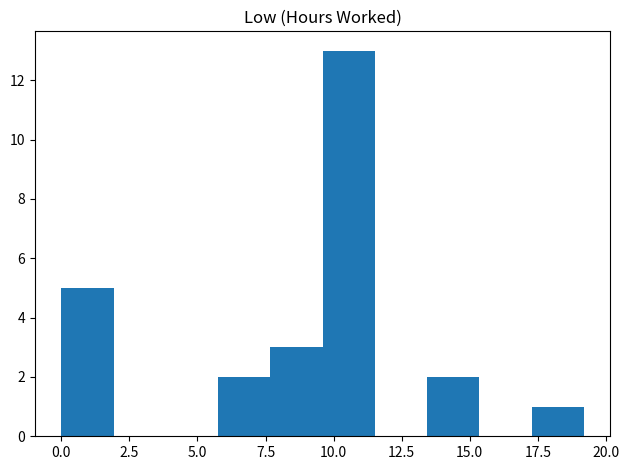

Around what value on the x-axis is the tallest bar? Give the approximate position of its centre, as read against the axis.

10.5